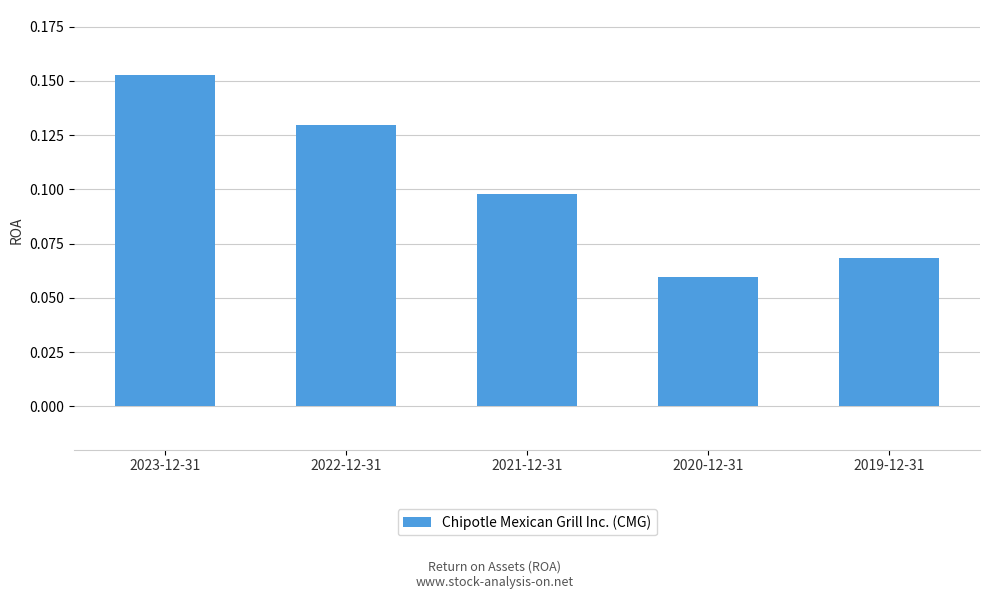

Is it true that the value at 2021-12-31 is 0.1?

True